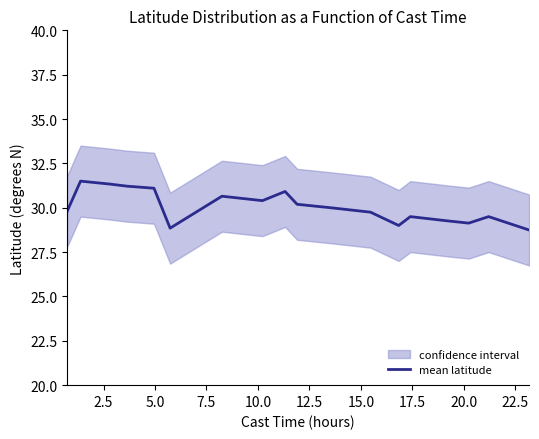

What is the minimum value for mean latitude?

28.7